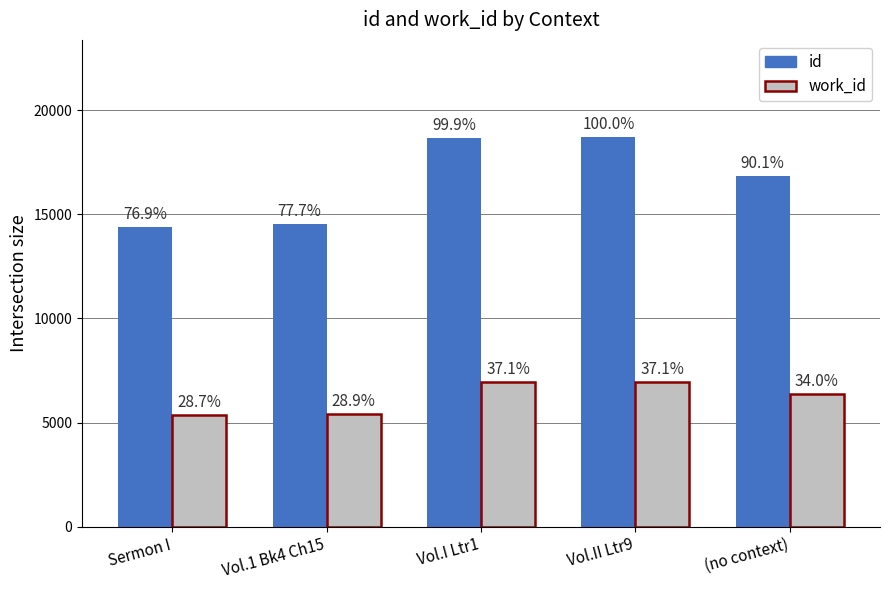

What is the label of the 4th bar from the right?

Vol.1 Bk4 Ch15